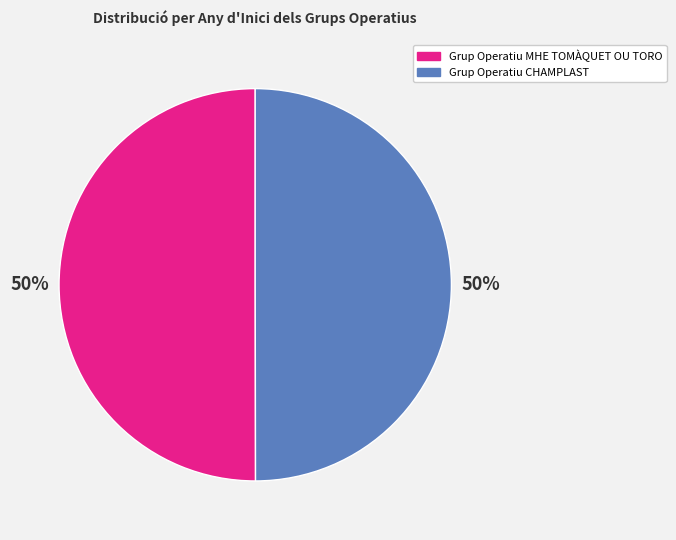

Combined, do Grup Operatiu CHAMPLAST and Grup Operatiu MHE TOMÀQUET OU TORO account for over 50%?

Yes